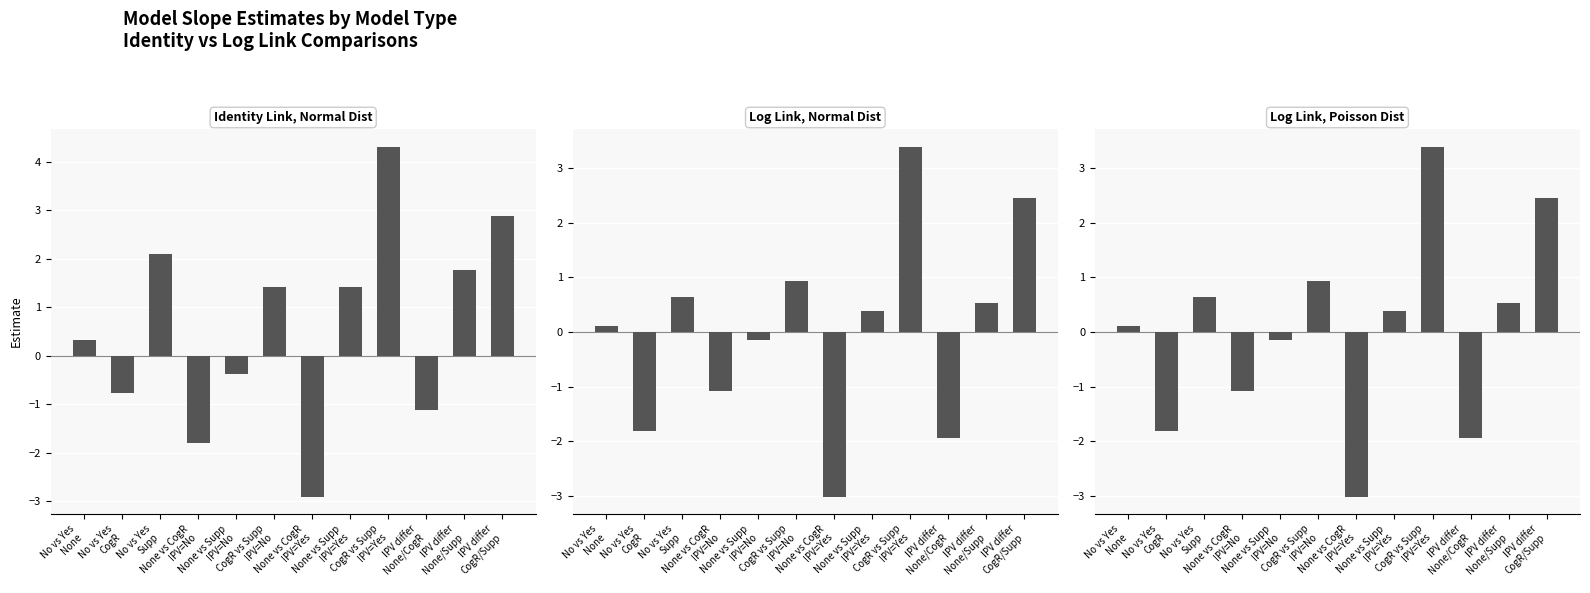

Reading right to left, extract all data points from this chart.

Identity Link, Normal Dist: 2.9	1.8	-1.1	4.3	1.4	-2.9	1.4	-0.4	-1.8	2.1	-0.8	0.3
Log Link, Normal Dist: 2.5	0.5	-1.9	3.4	0.4	-3.0	0.9	-0.1	-1.1	0.6	-1.8	0.1
Log Link, Poisson Dist: 2.5	0.5	-1.9	3.4	0.4	-3.0	0.9	-0.1	-1.1	0.6	-1.8	0.1